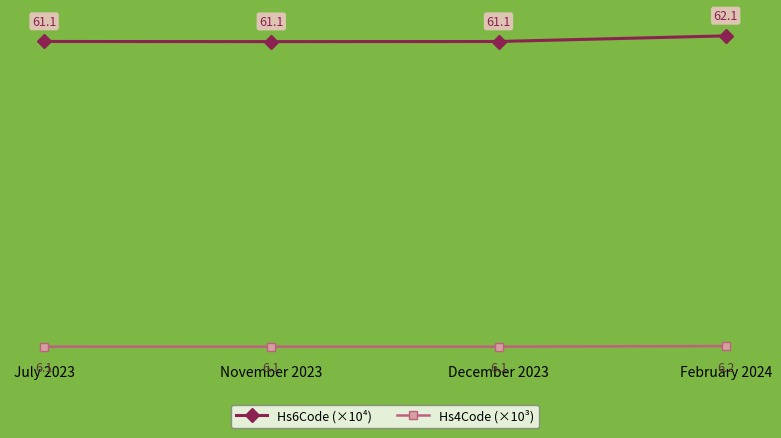

Which series has the widest spread of values?

Hs6Code (×10⁴)